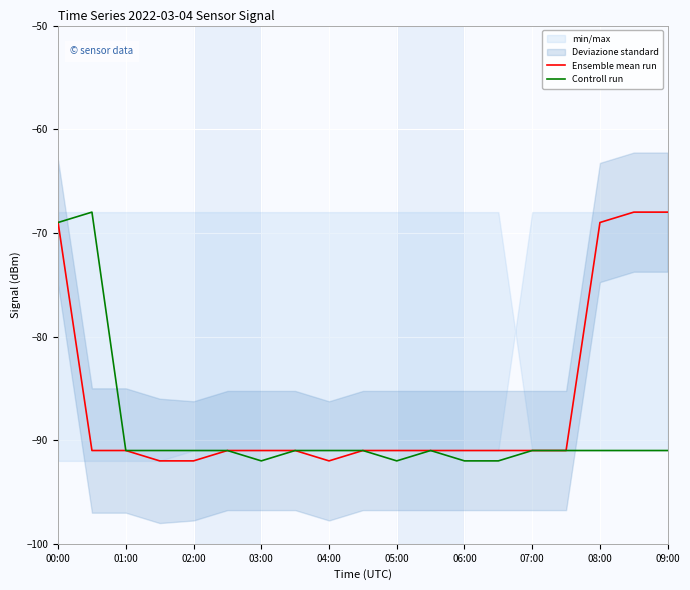

What is the label of the 19th point from the right?

00:00